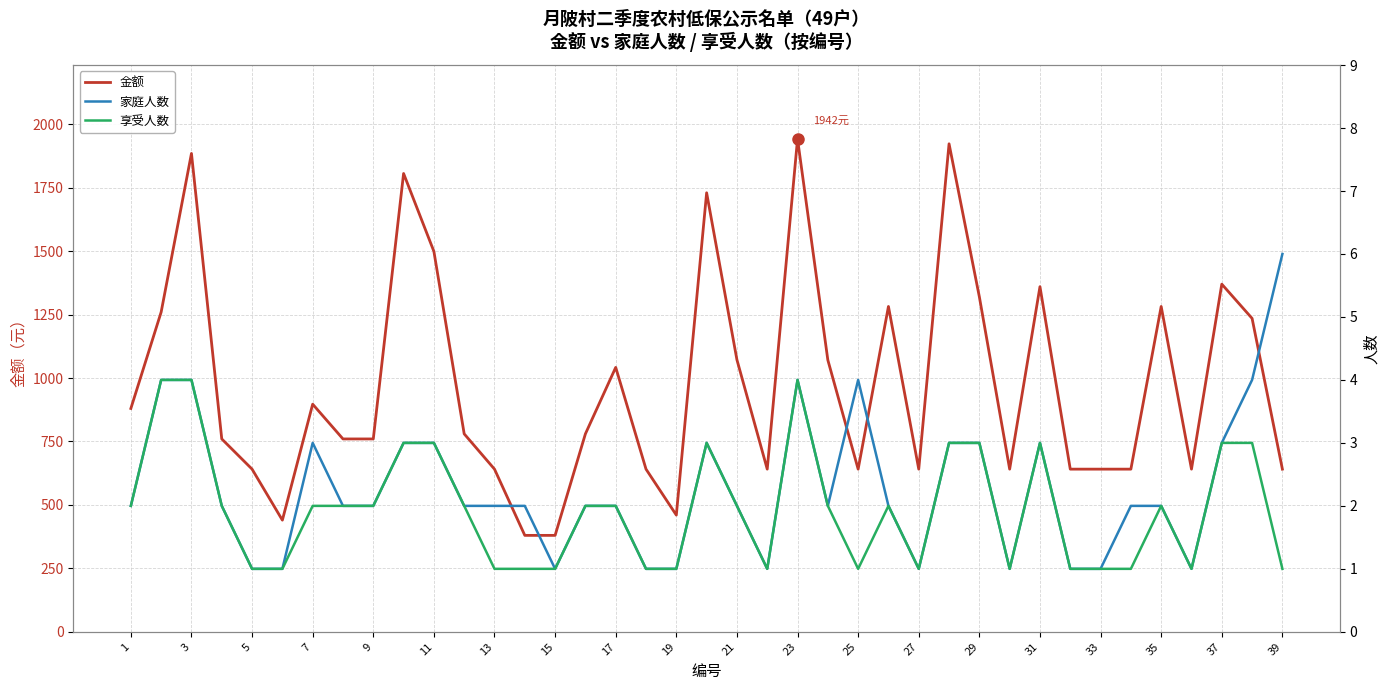

The value of 金额 at 31 is 1360. True or false?

True